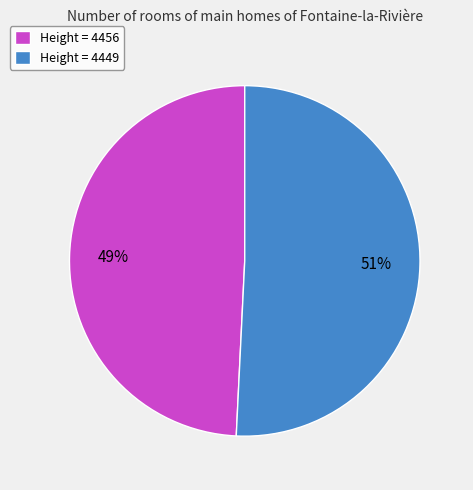

Approximately how many times larger is the value at Height = 4449 compared to Height = 4456?

1.0